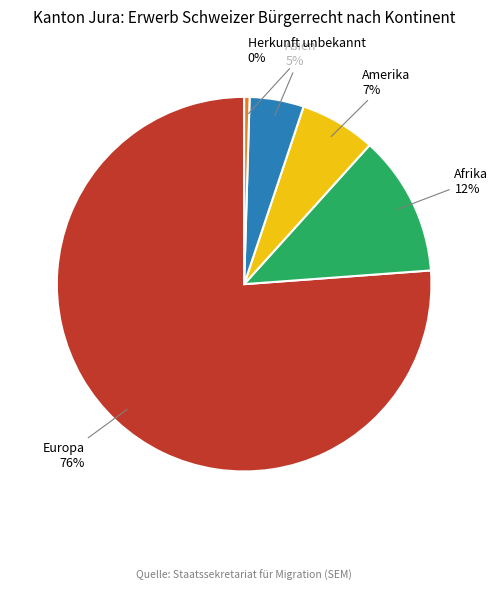

Rank the categories by value from highest to lowest.

Europa, Afrika, Amerika, Asien, Herkunft unbekannt